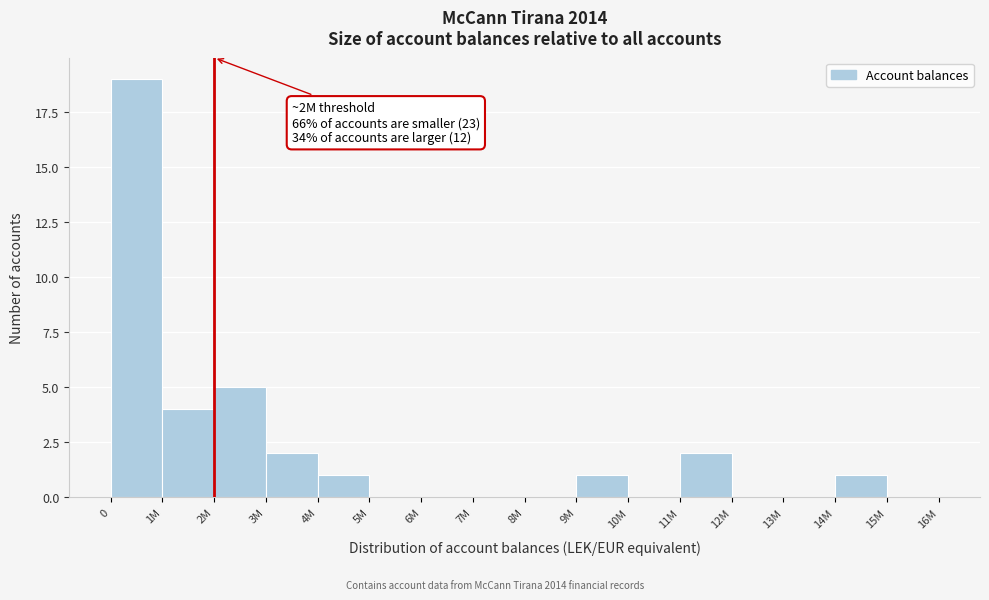

Reading left to right, what are all the values shown in this chart?

0=19	1M=4	2M=5	3M=2	4M=1	5M=0	6M=0	7M=0	8M=0	9M=1	10M=0	11M=2	12M=0	13M=0	14M=1	15M=0